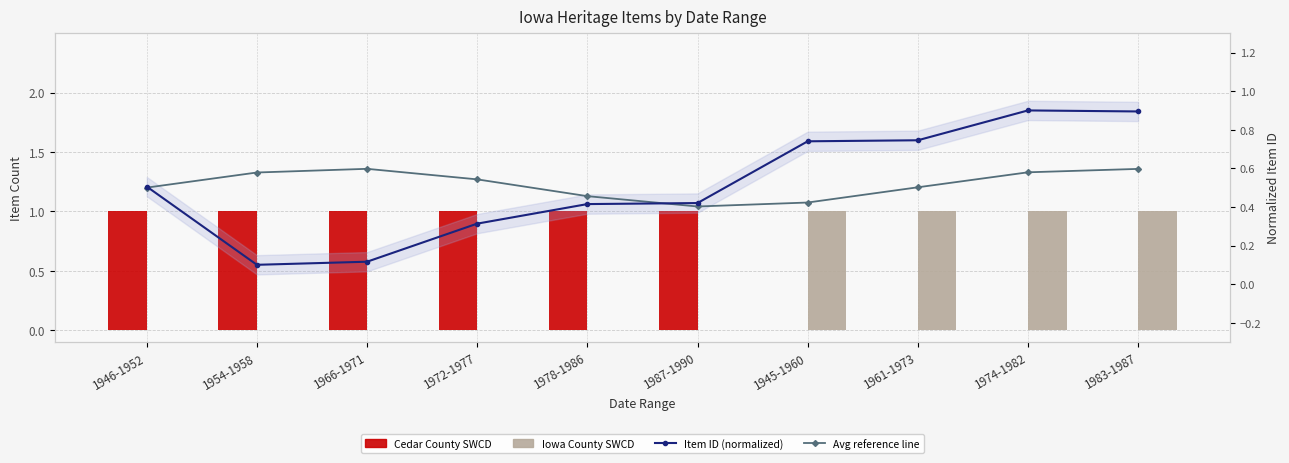

Is the value of Avg reference line at 1983-1987 greater than the value of Item ID (normalized) at 1946-1952?

Yes